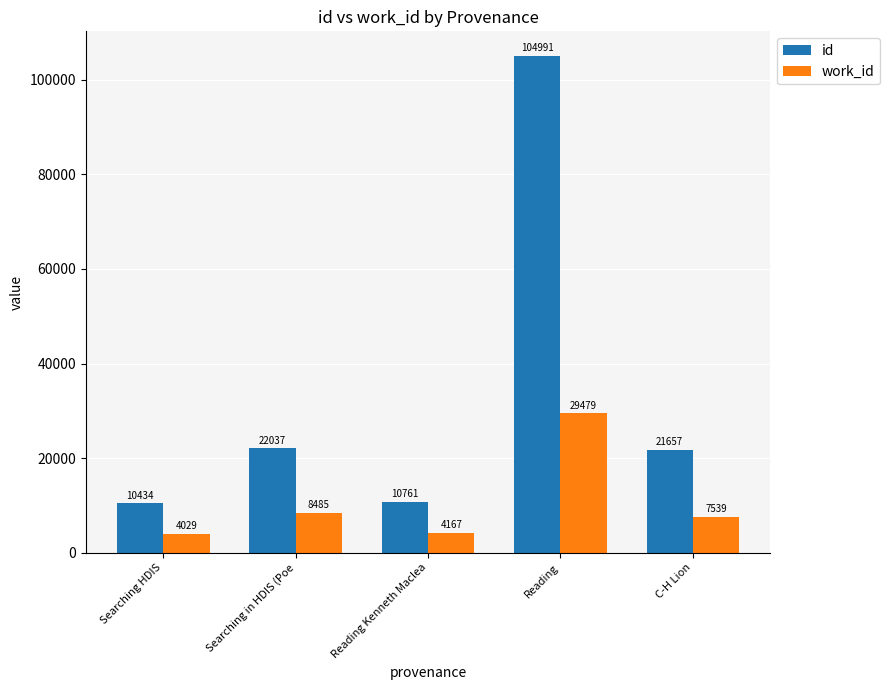

How many bars are there in each group?

2